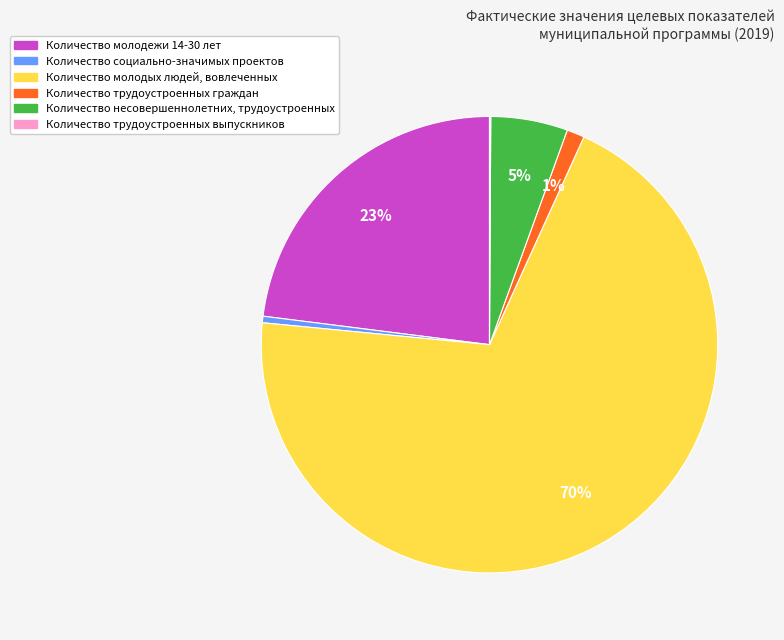

Do Количество молодежи 14-30 лет and Количество молодых людей, вовлеченных together represent more than half of the pie?

Yes